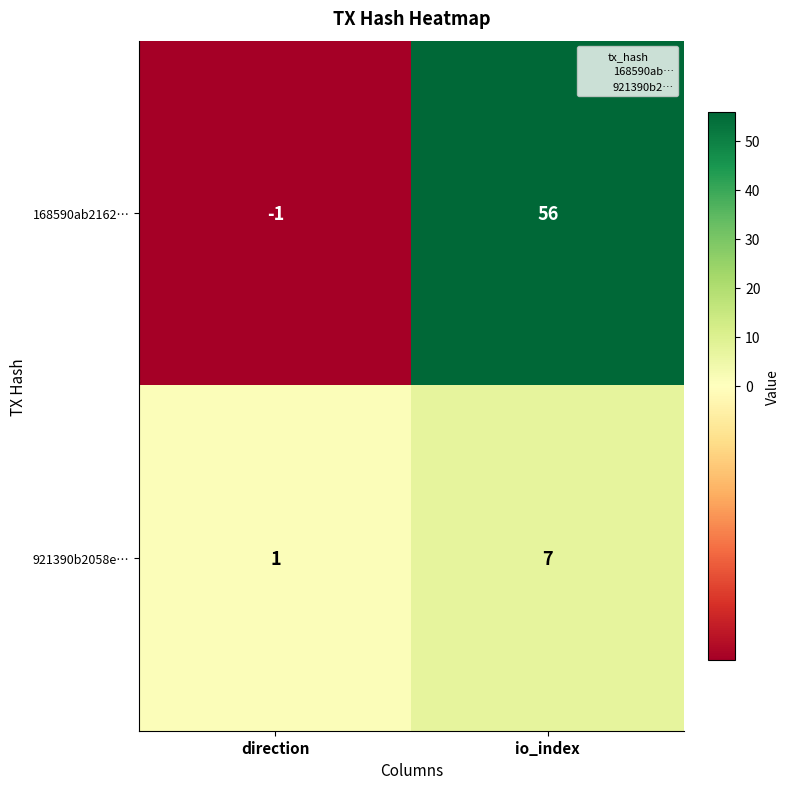

At which label is 168590ab2162… closest to 27?

direction